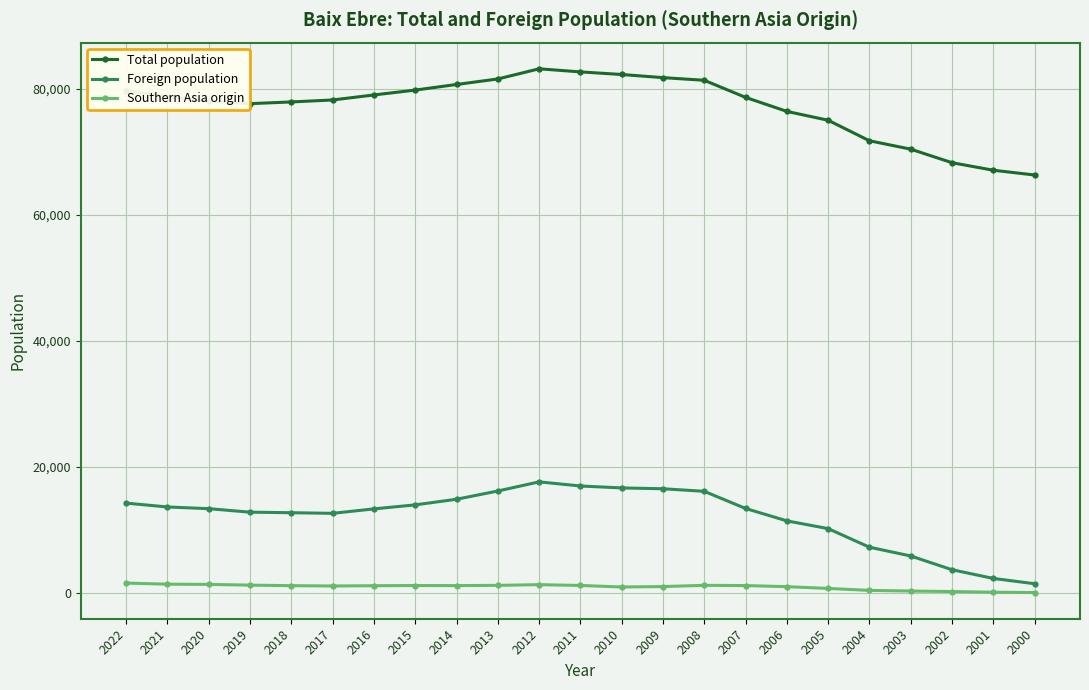

Does the chart display data point markers on the line(s)?

Yes